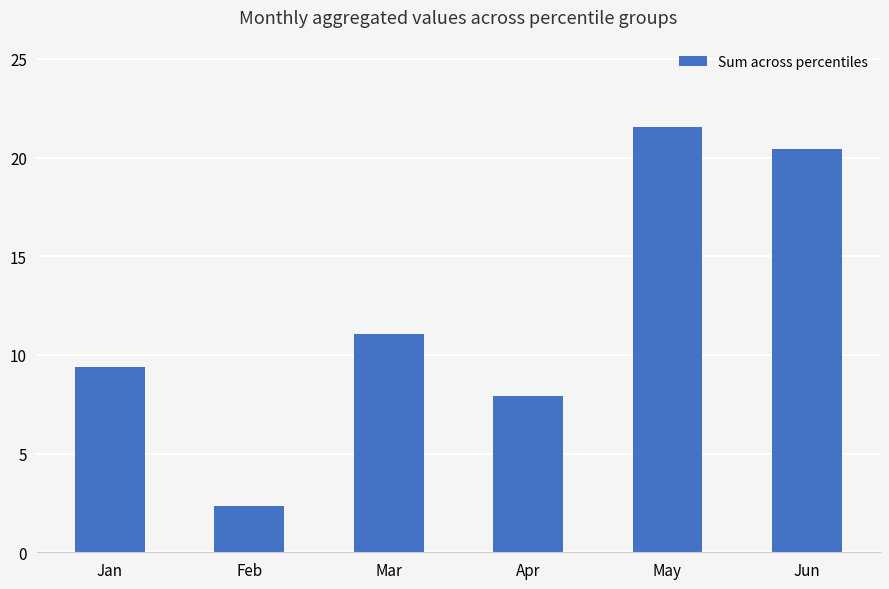

What is the average value?

12.1